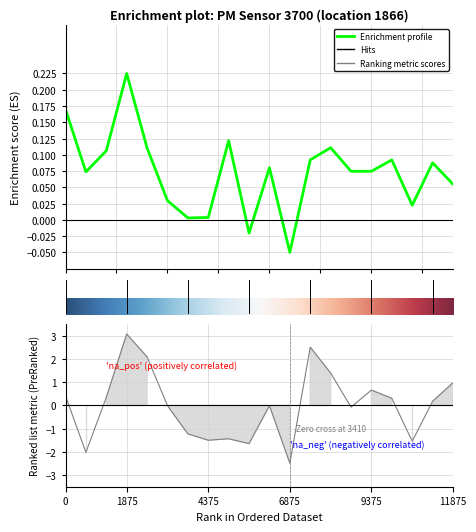

What is the difference between the highest and lowest values at 11?

2.4